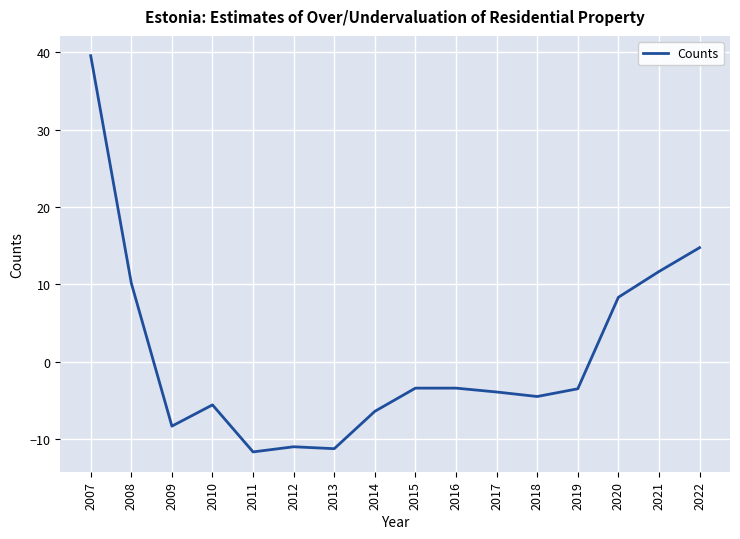

How many negative values are there?

11